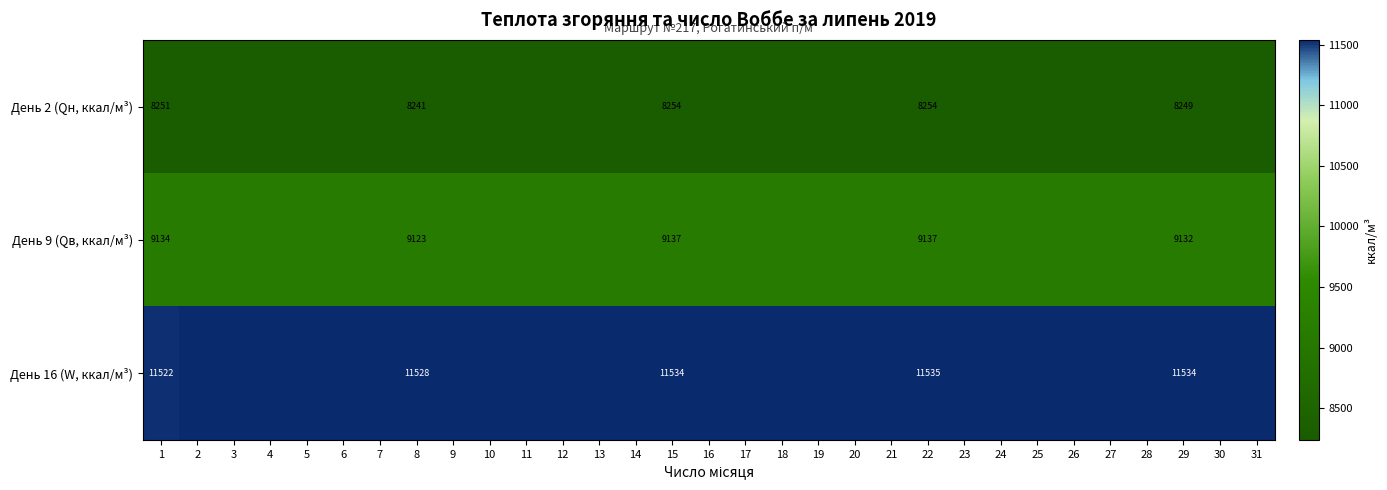

What is the total value across all series at 9?

28925.2